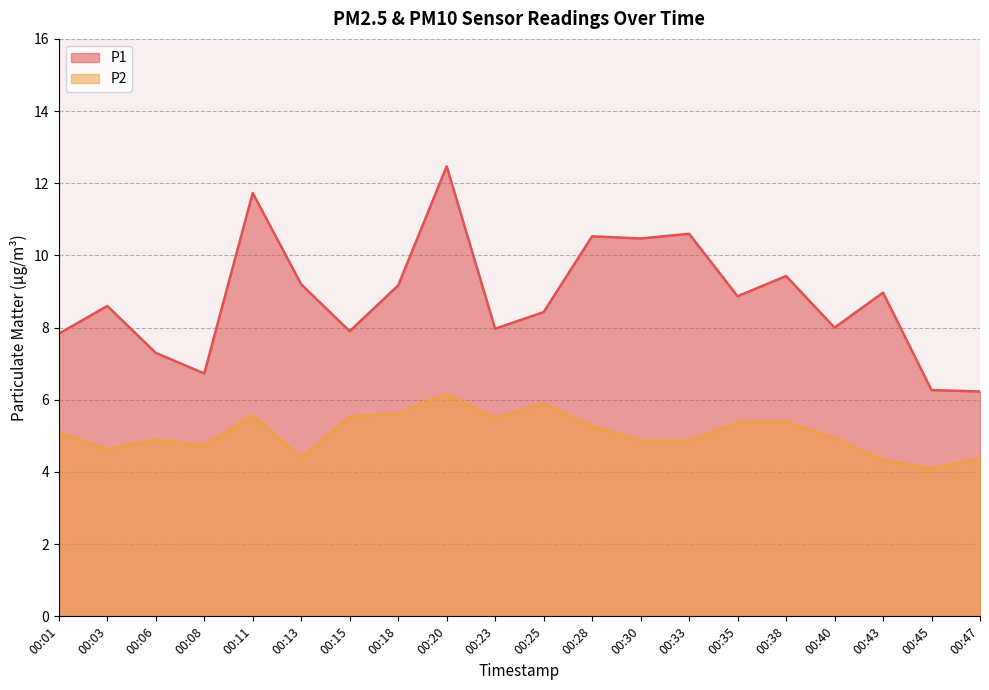

List the labels in order of P2 value, largest first.

00:20, 00:25, 00:18, 00:11, 00:15, 00:23, 00:38, 00:35, 00:28, 00:01, 00:40, 00:06, 00:30, 00:33, 00:08, 00:03, 00:13, 00:47, 00:43, 00:45